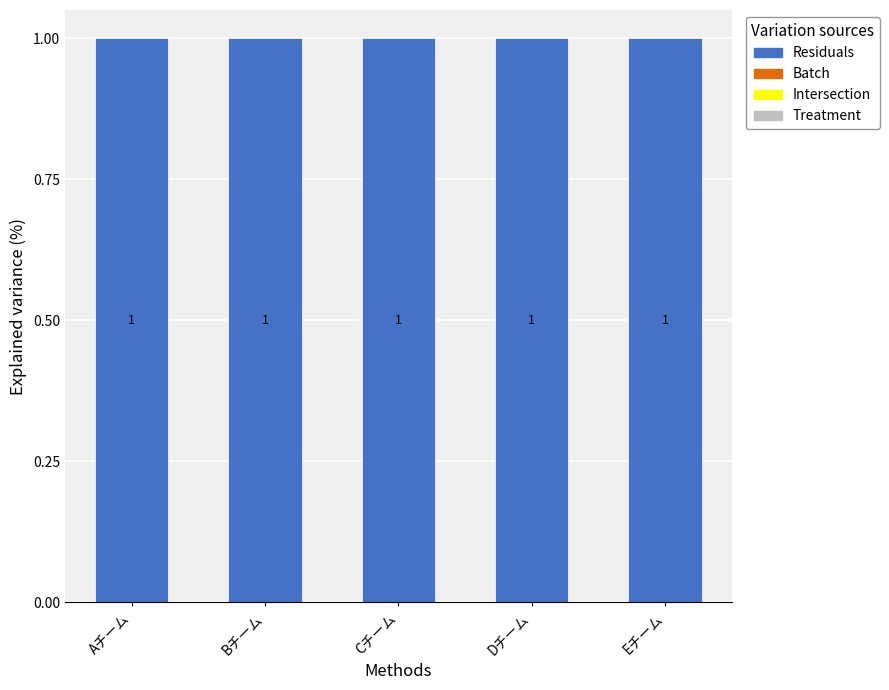

What position from the right is Aチーム?

5